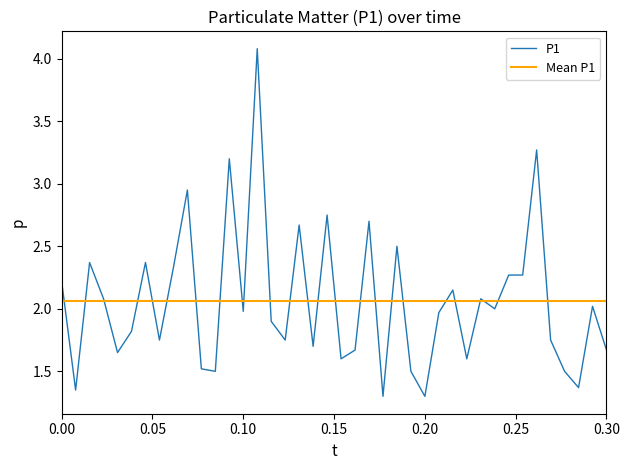

What is the maximum value for P1?

4.1